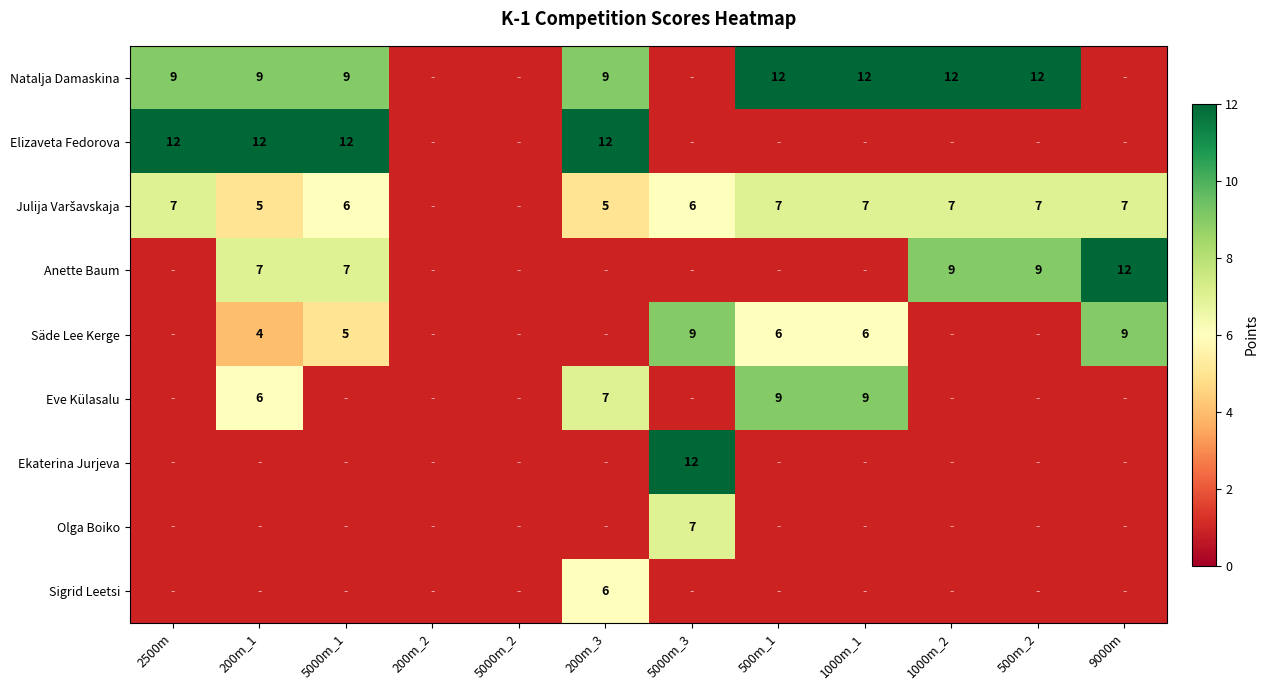

The Olga Boiko series shows 7 at 5000m_3. True or false?

True